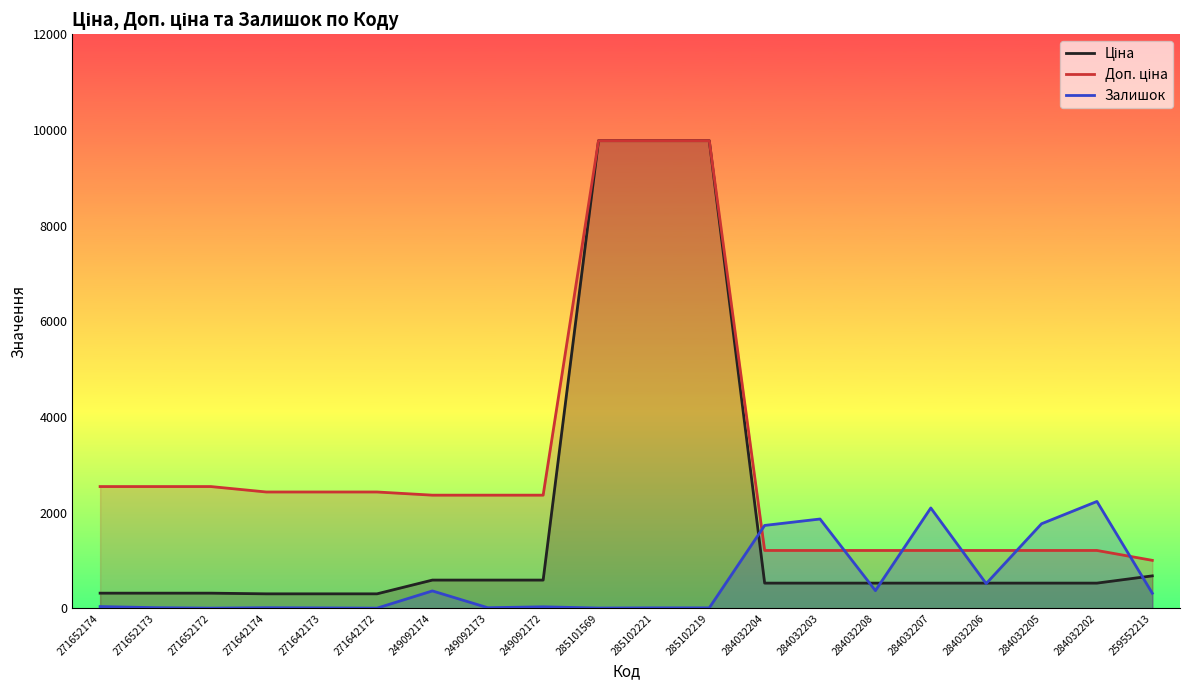

How many lines are shown in the chart?

3